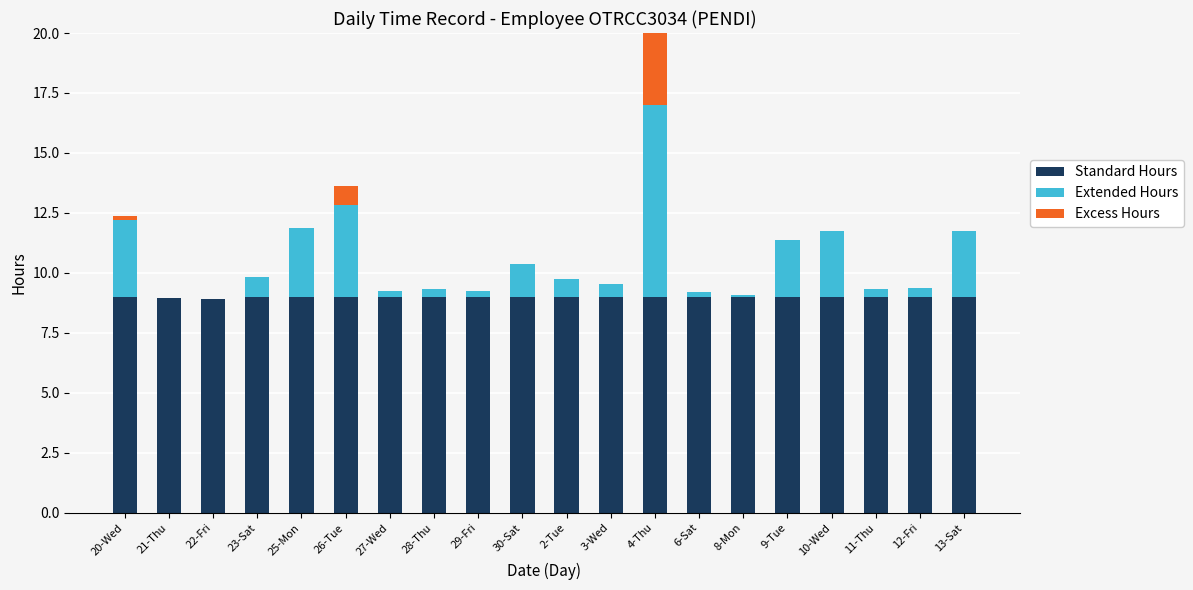

How many values in Excess Hours are above zero?

3